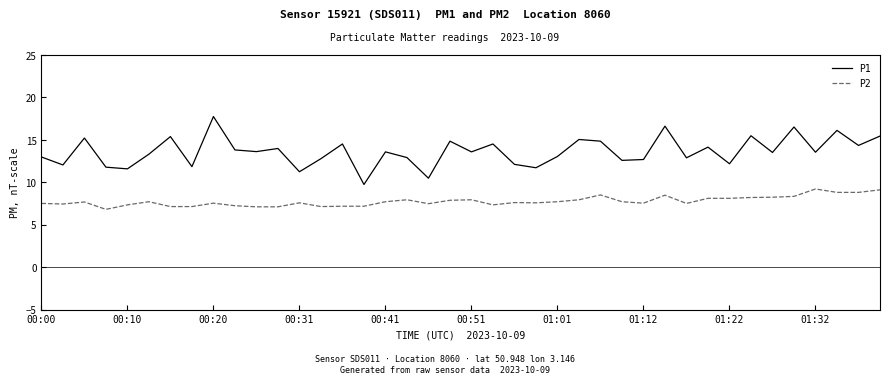

List the series in order of their overall mean, highest first.

P1, P2